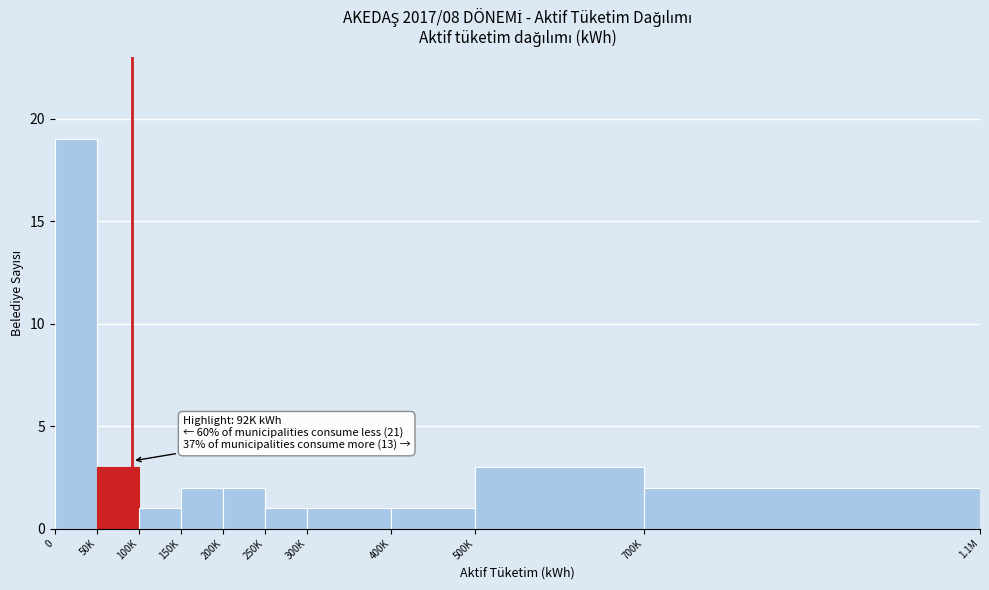

Reading right to left, transcribe all the data shown in this chart.

2	3	1	1	1	2	2	1	3	19